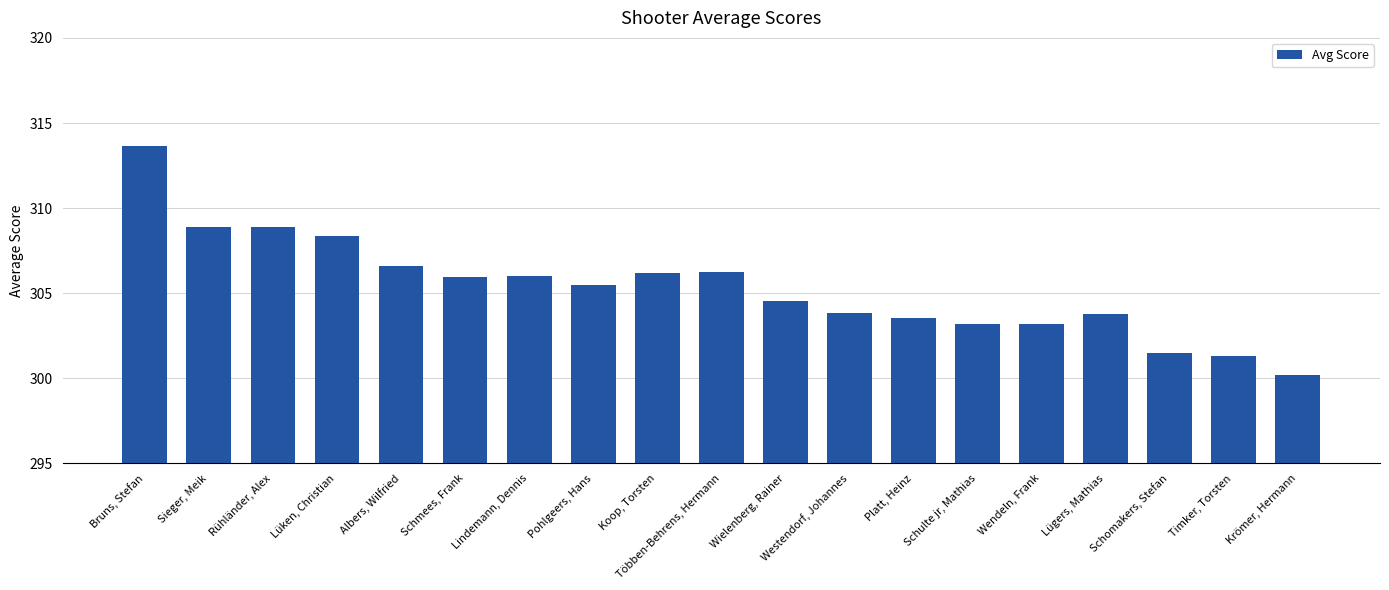

The value at Schulte jr, Mathias is 303.2. True or false?

True